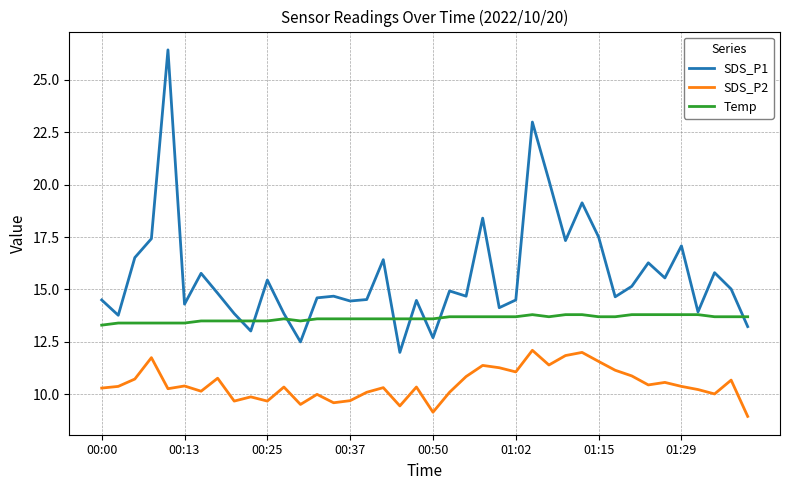

What is the greatest value displayed?

26.4